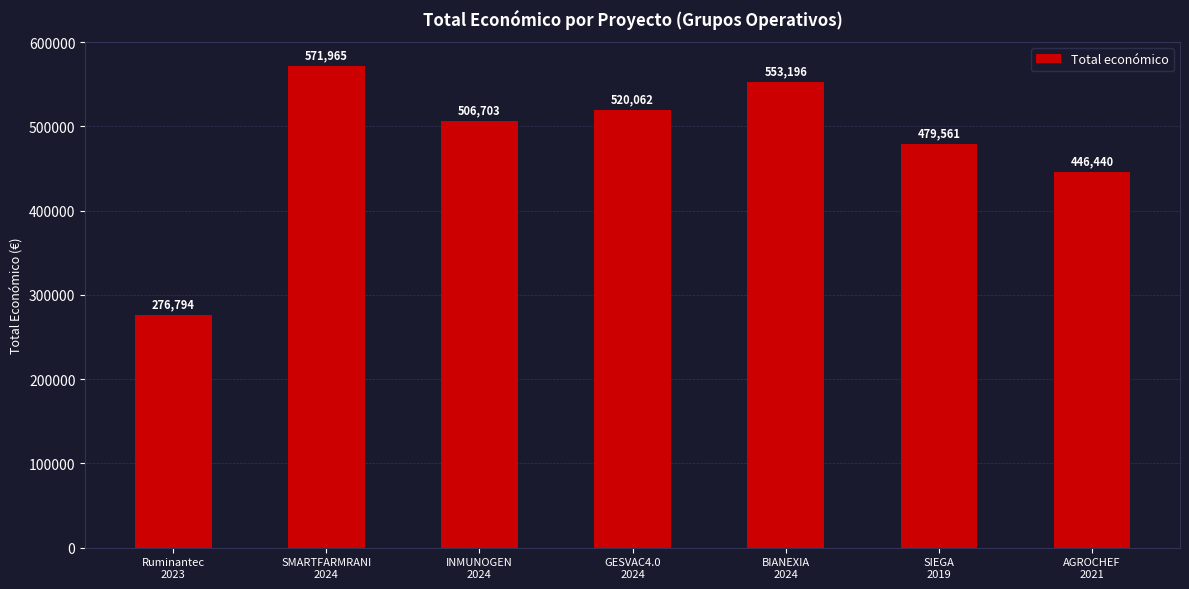

What is the difference between the maximum and minimum values?

295171